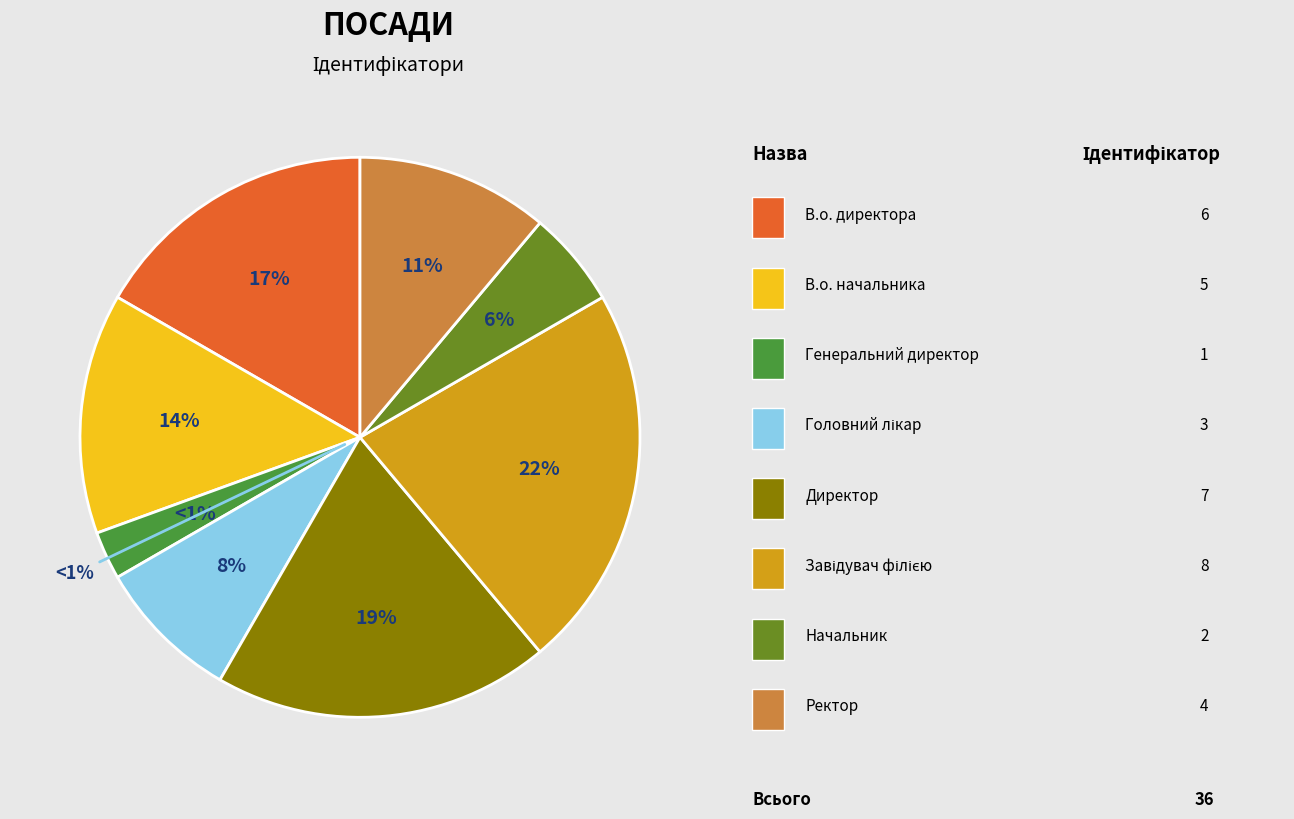

Does Директор account for over 50% of the chart?

No